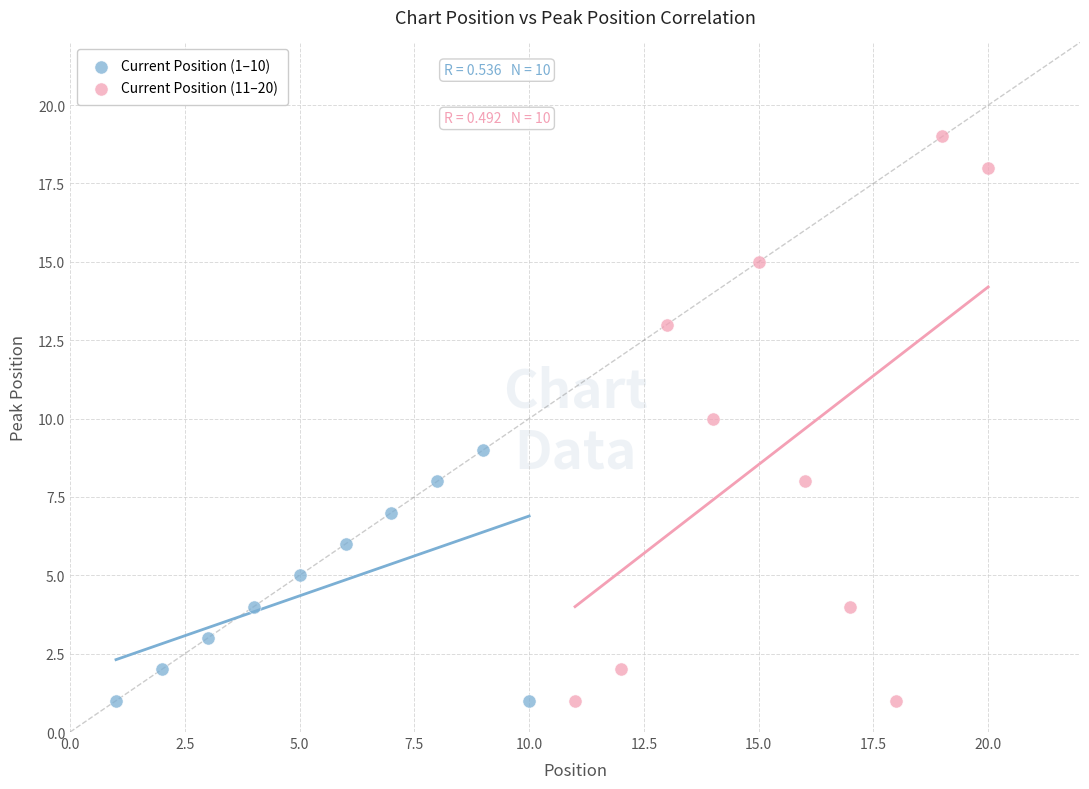

Which series has the widest spread of Y values?

Current Position (11–20)